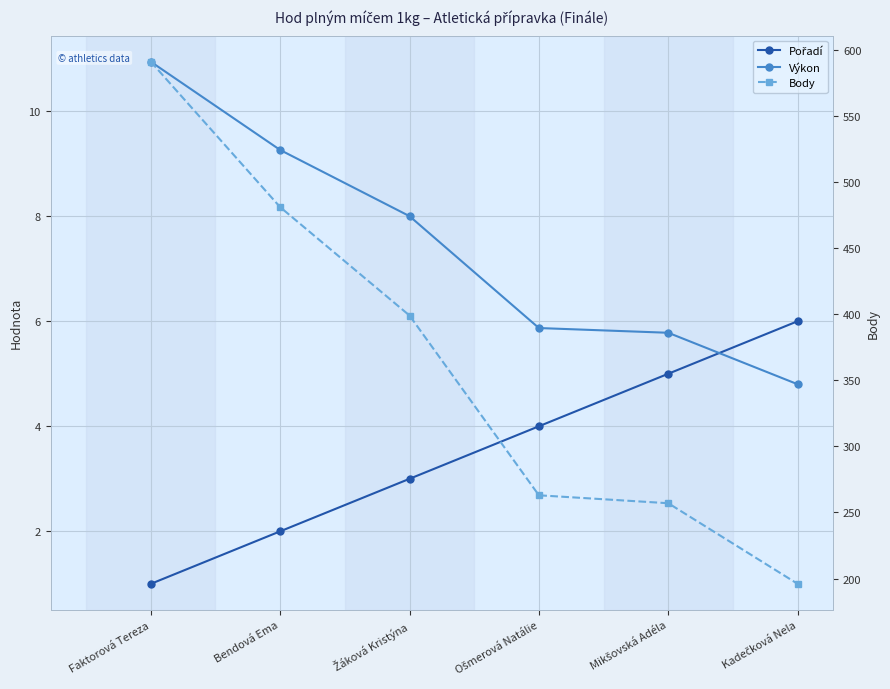

Reading left to right, extract all data points from this chart.

Pořadí: 1.0	2.0	3.0	4.0	5.0	6.0
Výkon: 10.9	9.3	8.0	5.9	5.8	4.8
Body: 591.0	481.0	399.0	263.0	257.0	196.0